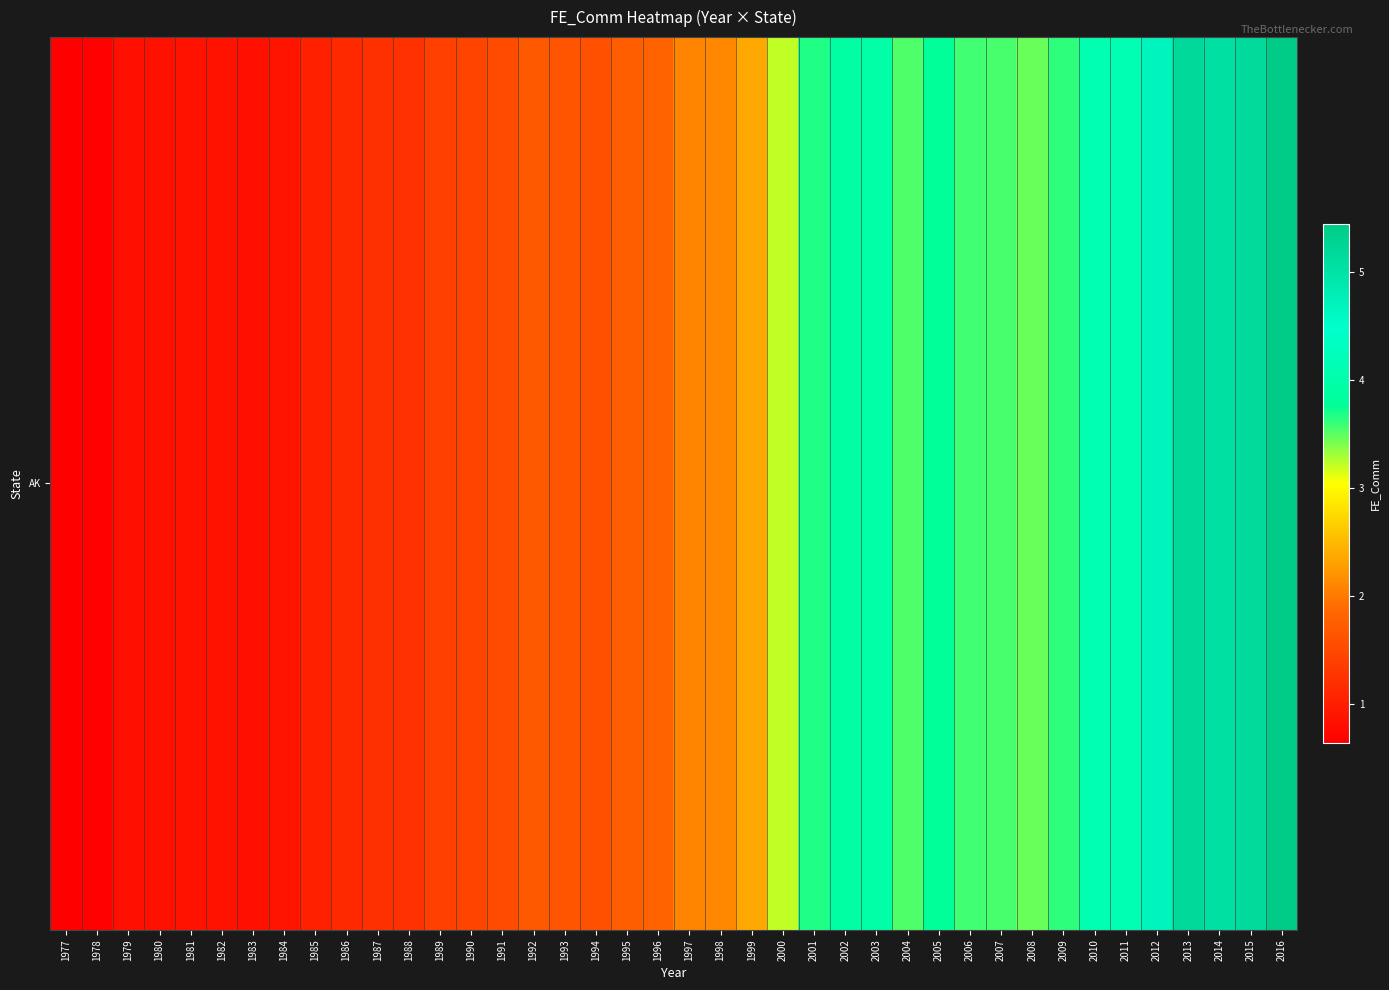

Is it true that the value at 1997 is 2.1?

True